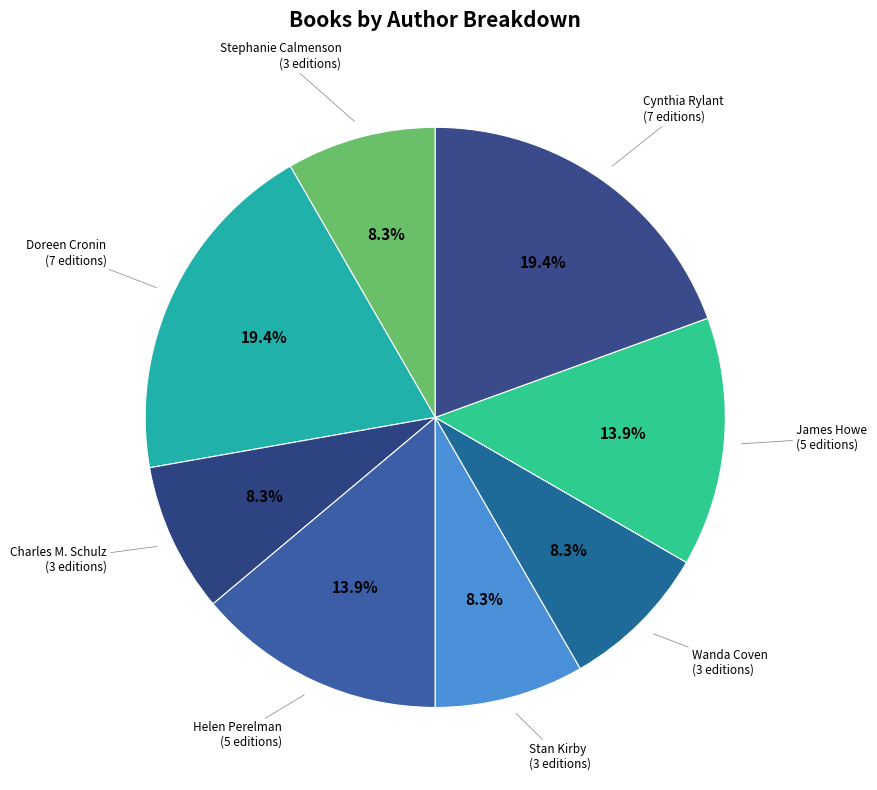

How many slices are in this pie chart?

8